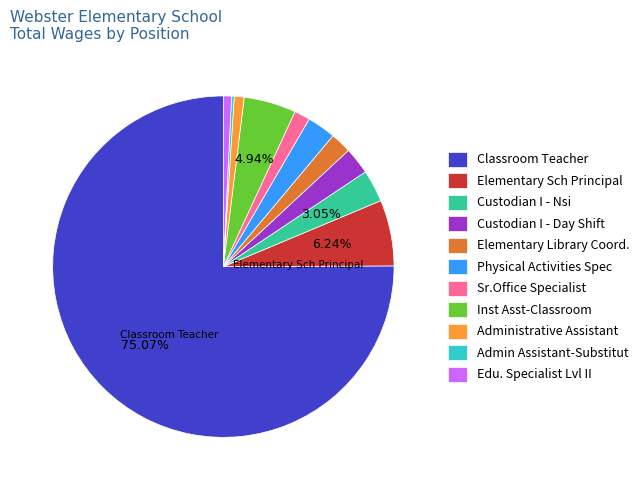

Which category has the biggest portion of the pie?

Classroom Teacher